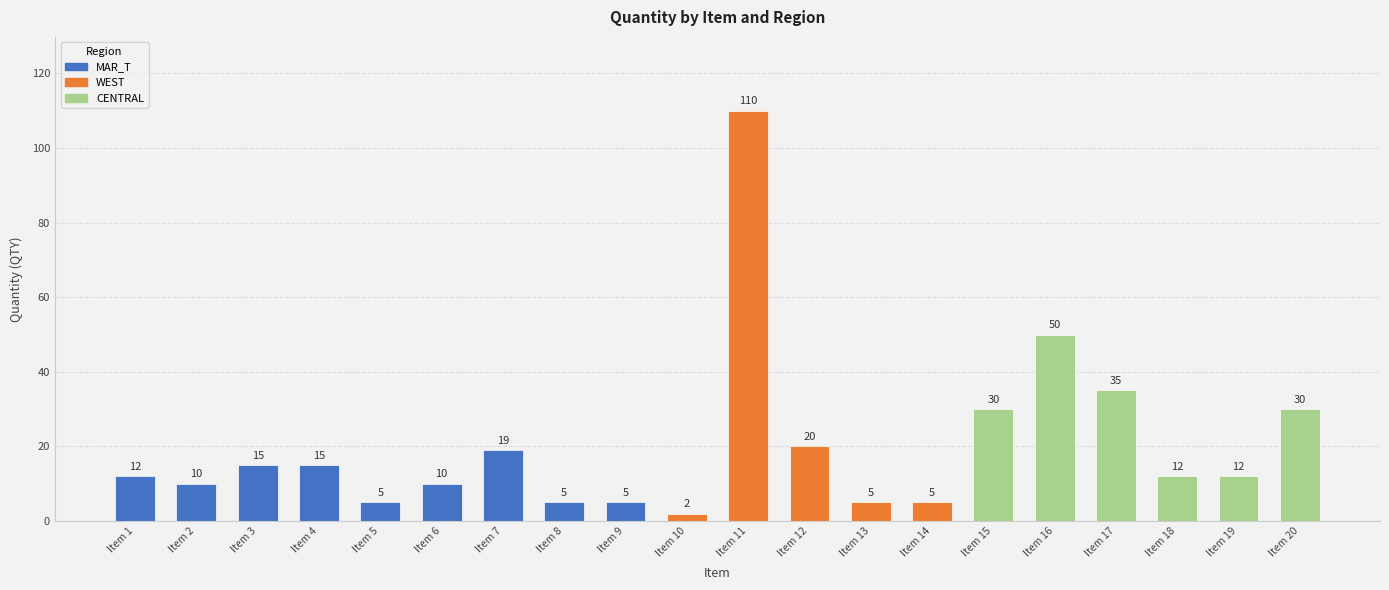

Approximately how many times larger is the value at Item 12 compared to Item 1?

1.7